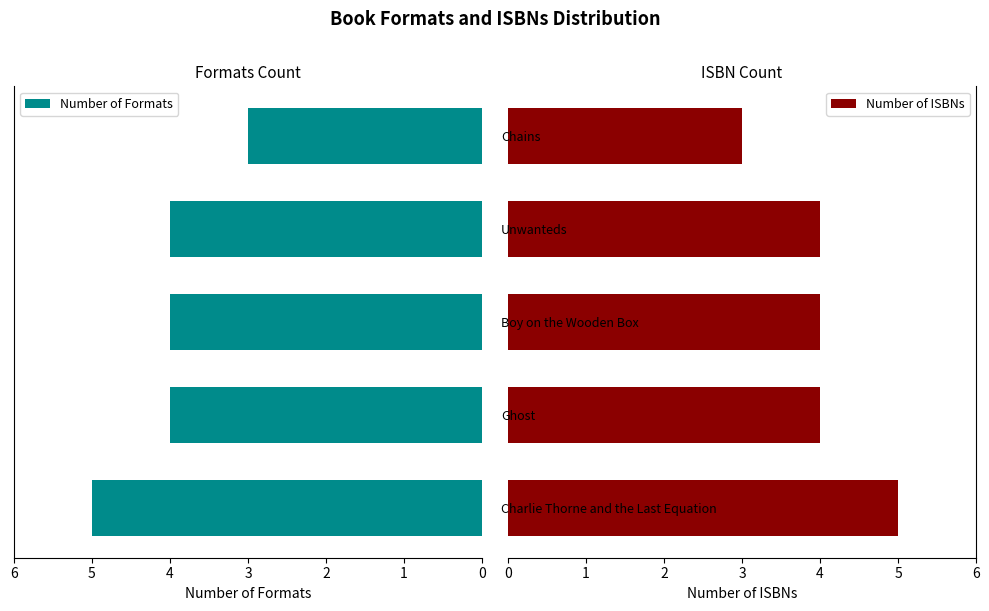

Count the Number of Formats values in the range 4 to 5.

4